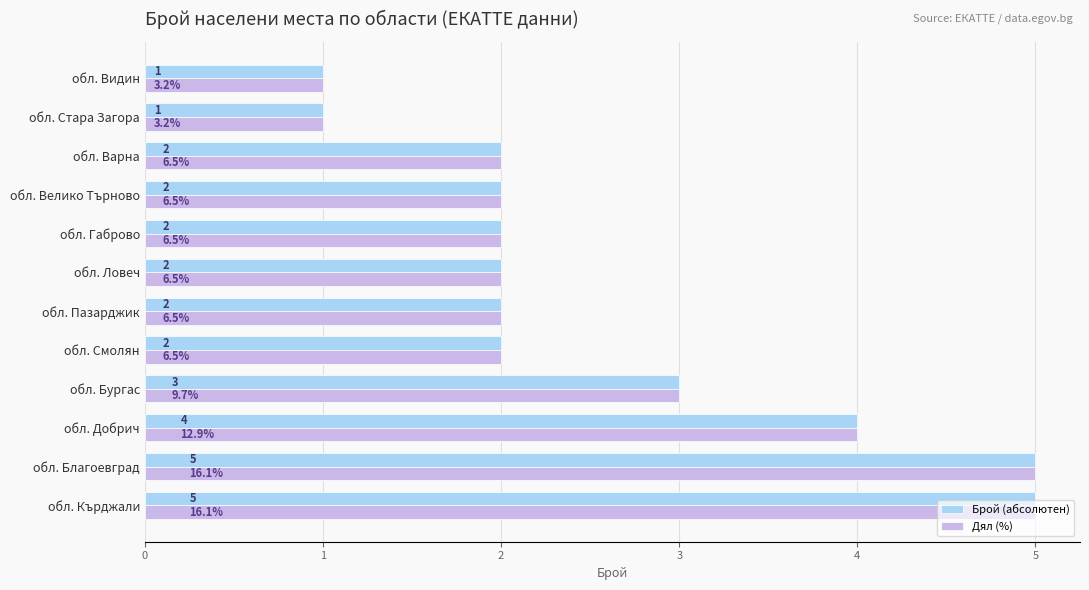

Is the value of Брой (абсолютен) at обл. Габрово greater than the value of Дял (%) at обл. Видин?

Yes